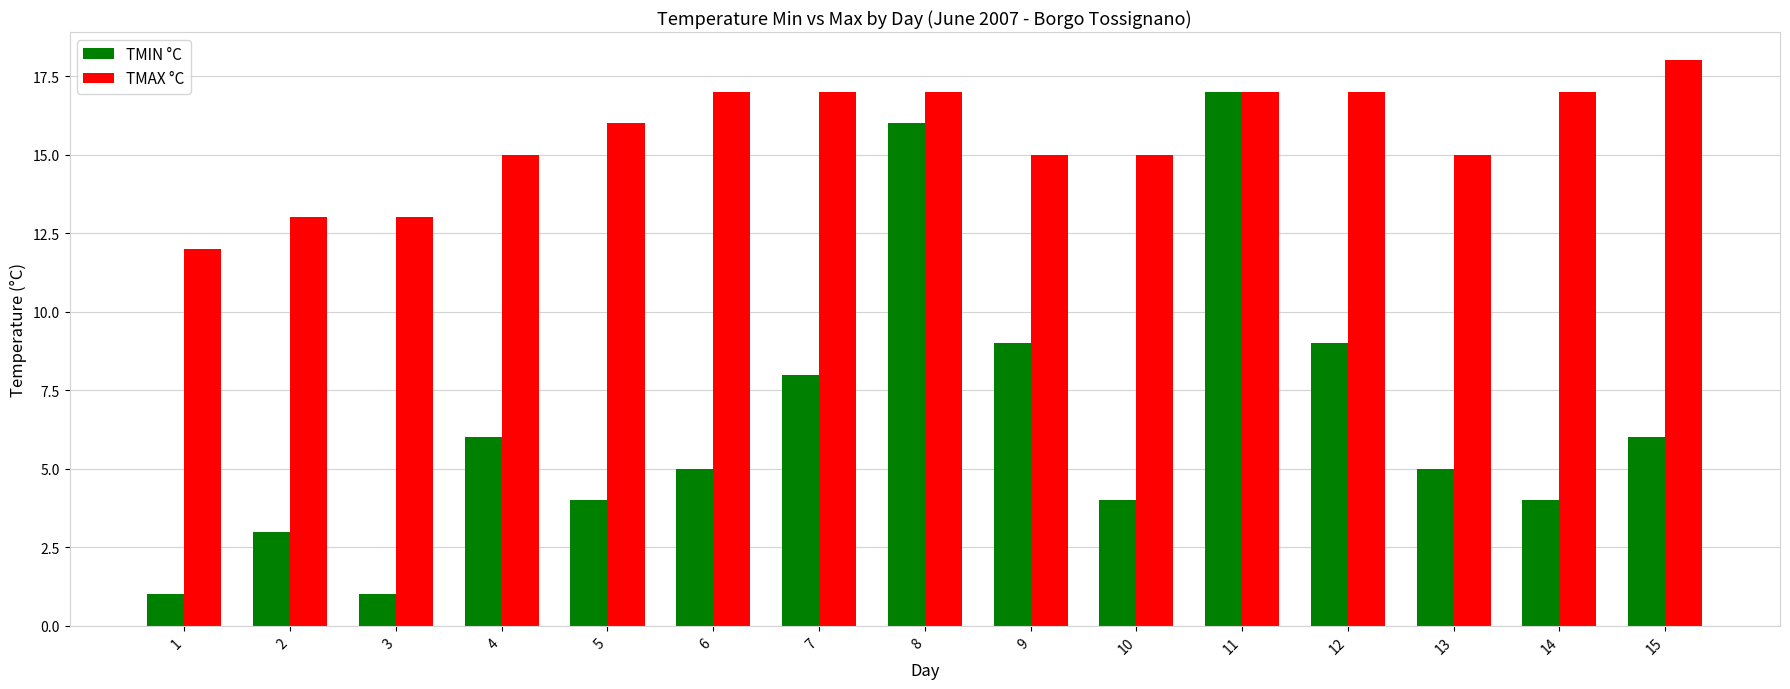

Count the number of categories in the chart.

15